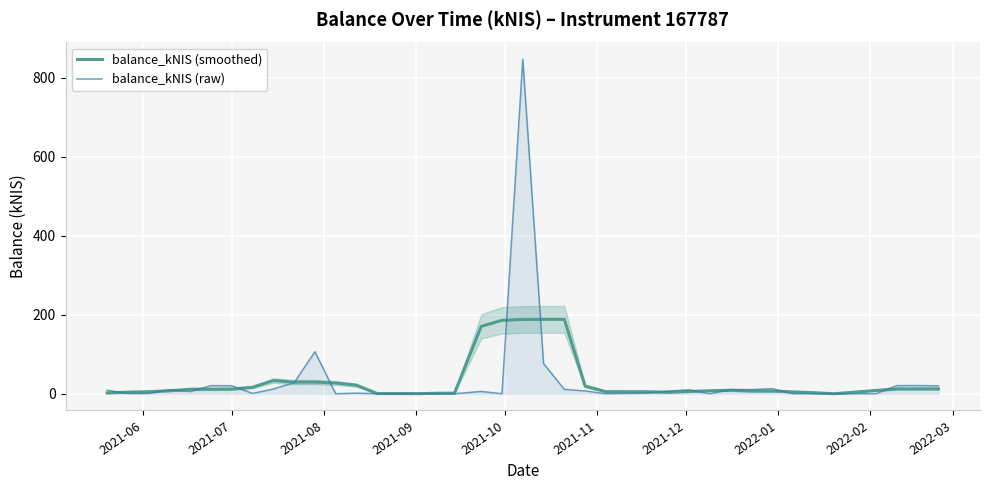

Which series has the largest range (max minus min)?

balance_kNIS (raw)